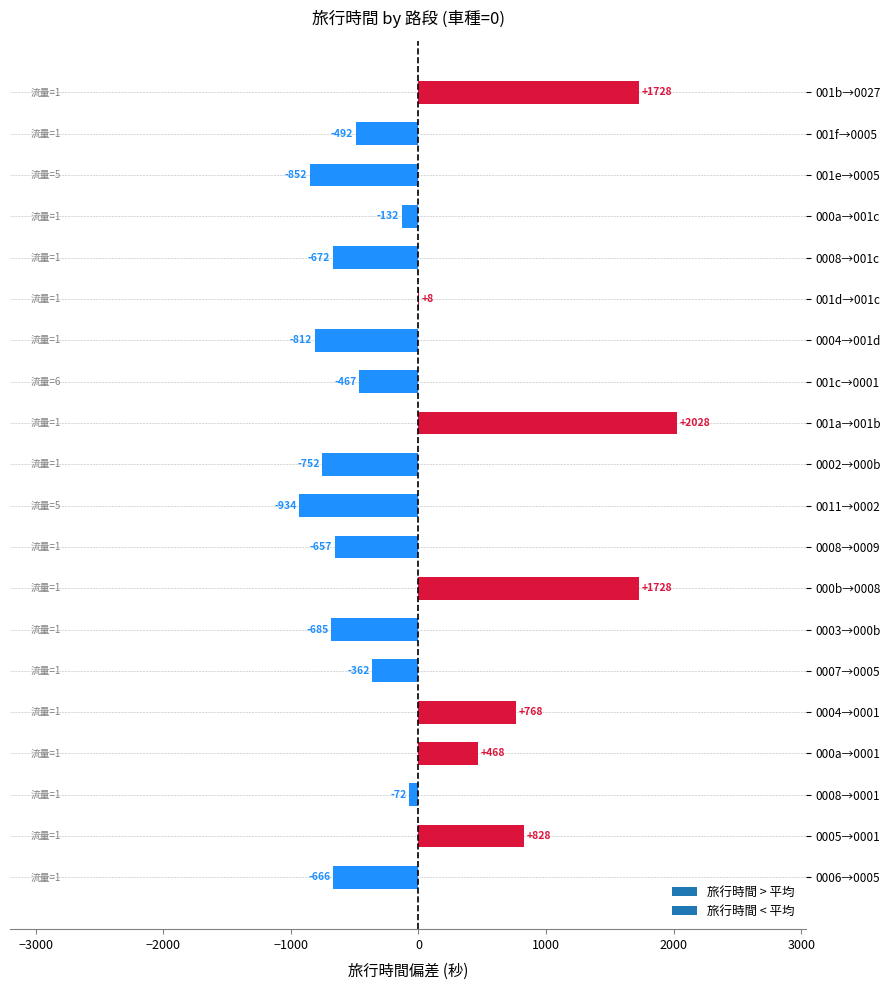

The value at 000b→0008 is 1192.9. True or false?

False